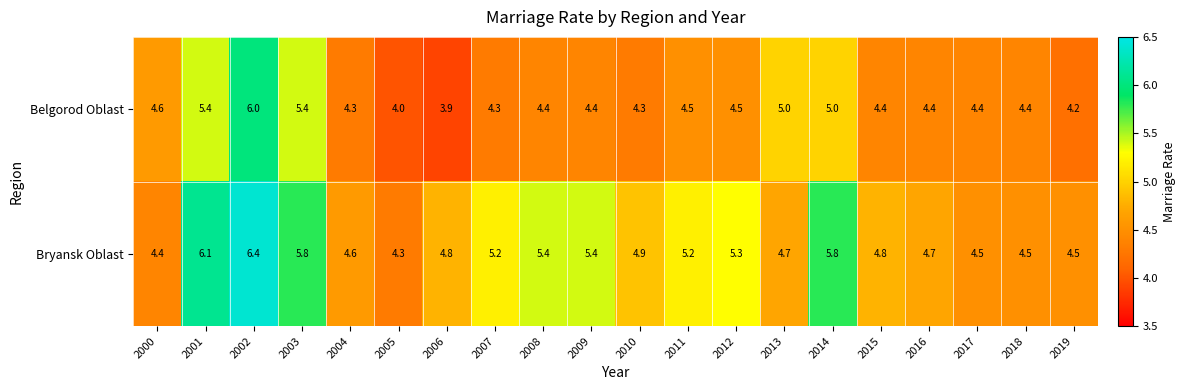

Count the number of data series in this chart.

2